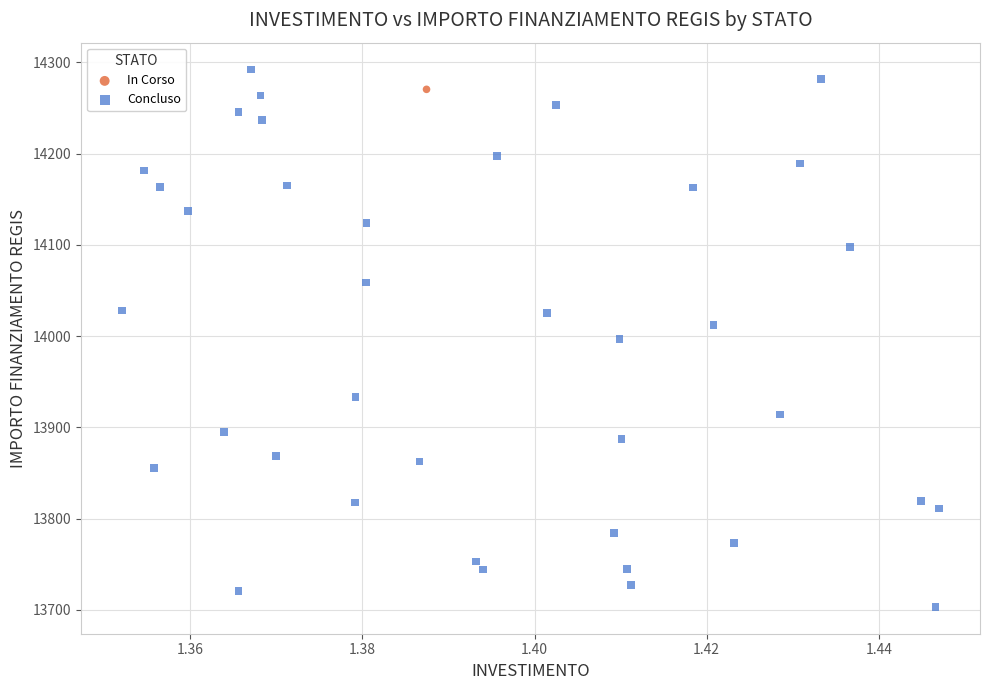

What are all the series names shown in the legend?

In Corso, Concluso